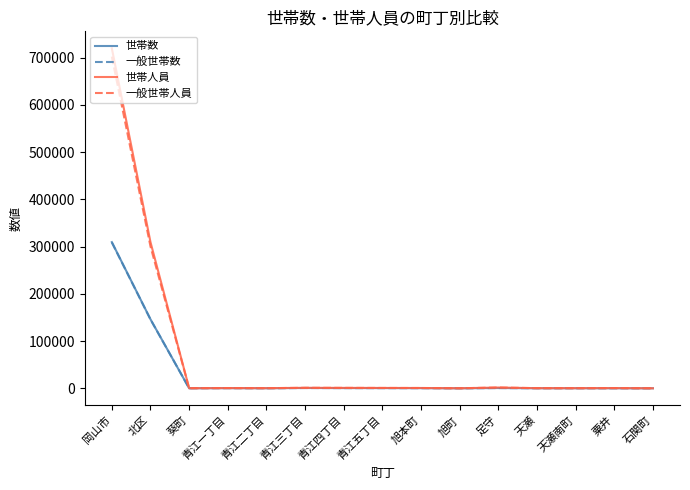

How many distinct data groups are displayed?

4